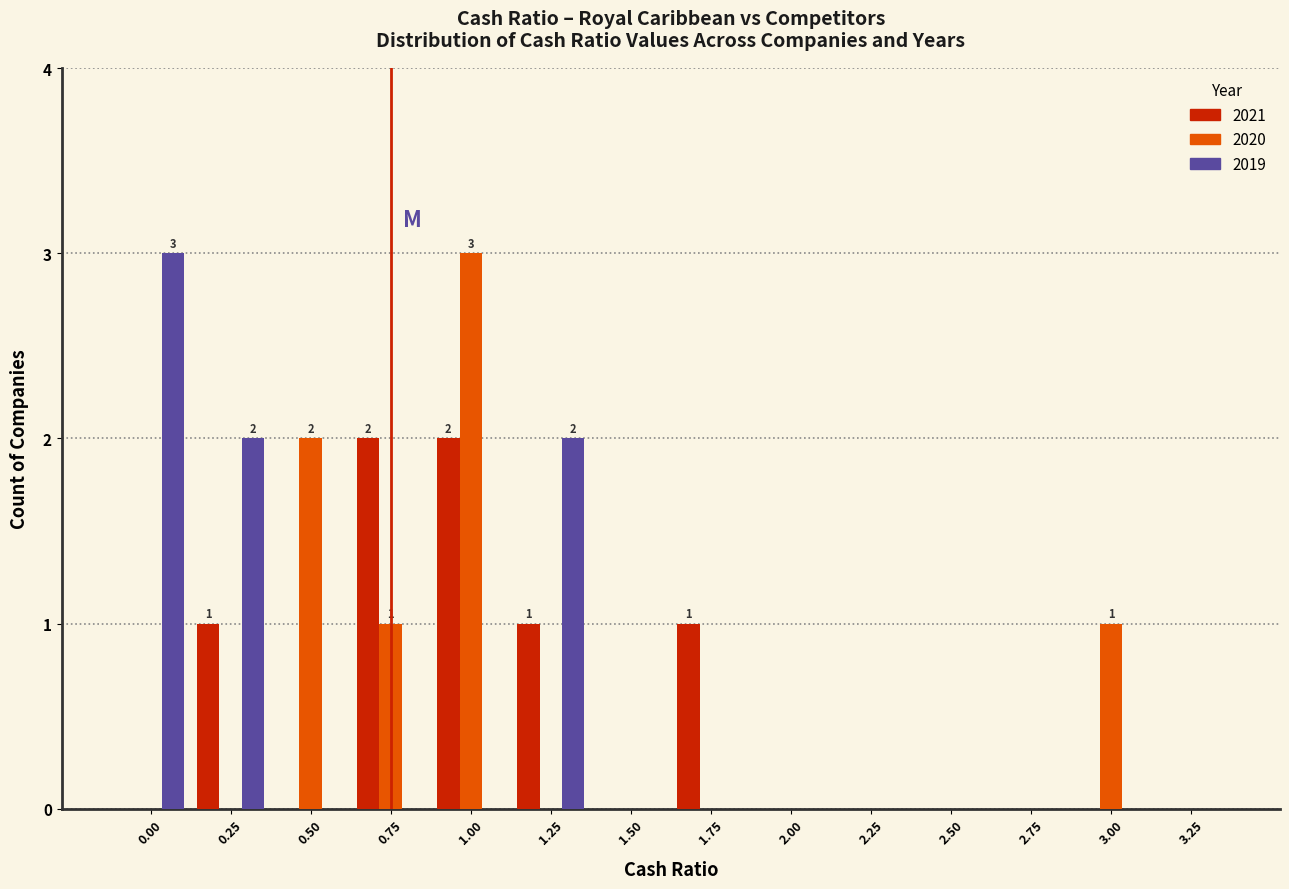

What is the sum of all 2020 values?

7